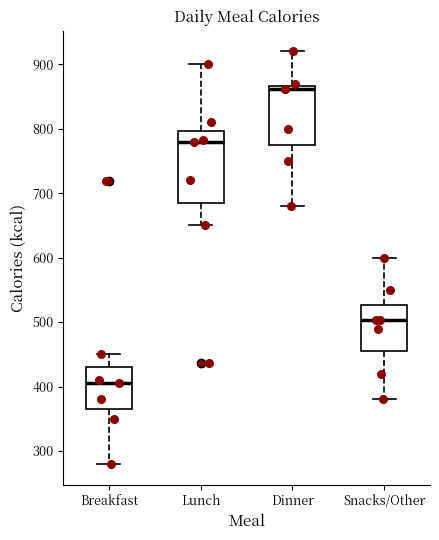

Reading left to right, read every box against the y-axis: the position of its median line, the range the box covers, and the ends of its whiskers. The values are not printed on the chart, so give them approximately, as read against the axis.

Breakfast: median 410, box 370 to 430, whiskers 280 to 450
Lunch: median 780, box 690 to 800, whiskers 650 to 900
Dinner: median 860, box 780 to 870, whiskers 680 to 920
Snacks/Other: median 500, box 460 to 530, whiskers 380 to 600